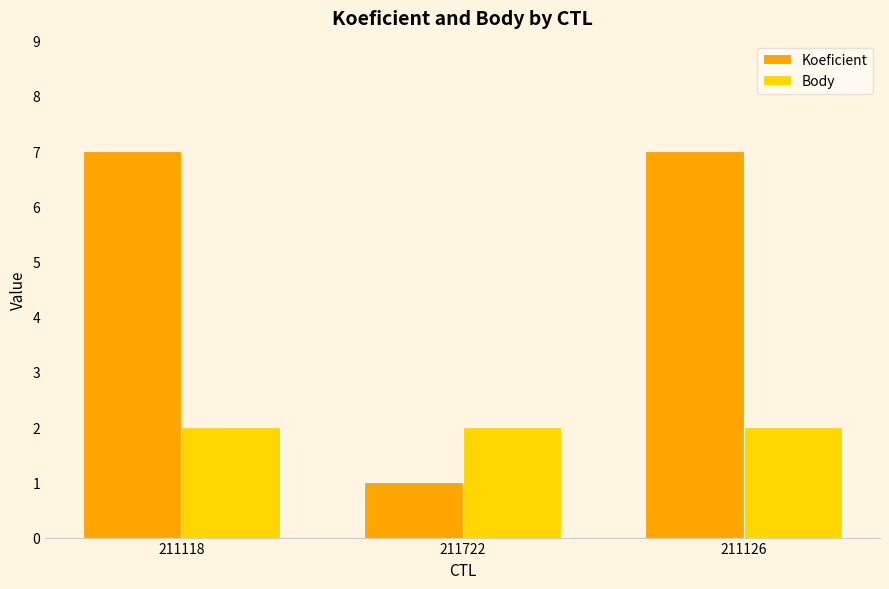

Reading left to right, extract all data points from this chart.

Koeficient: 7	1	7
Body: 2	2	2